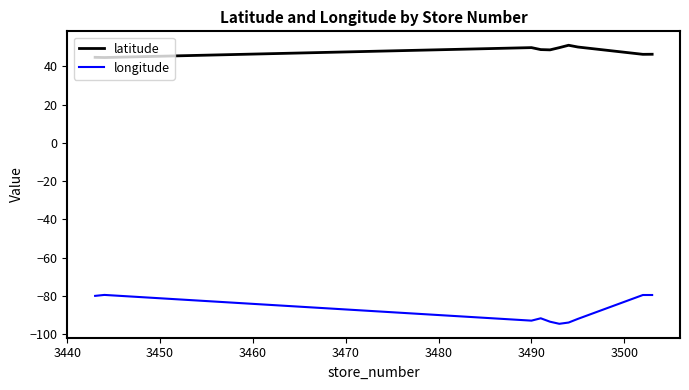

What are all the series names shown in the legend?

latitude, longitude